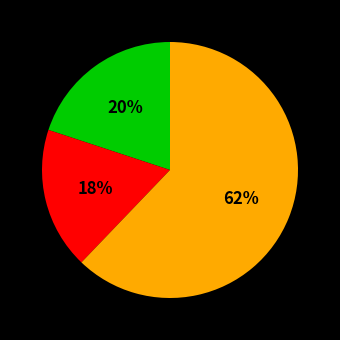

How many slices are in this pie chart?

3